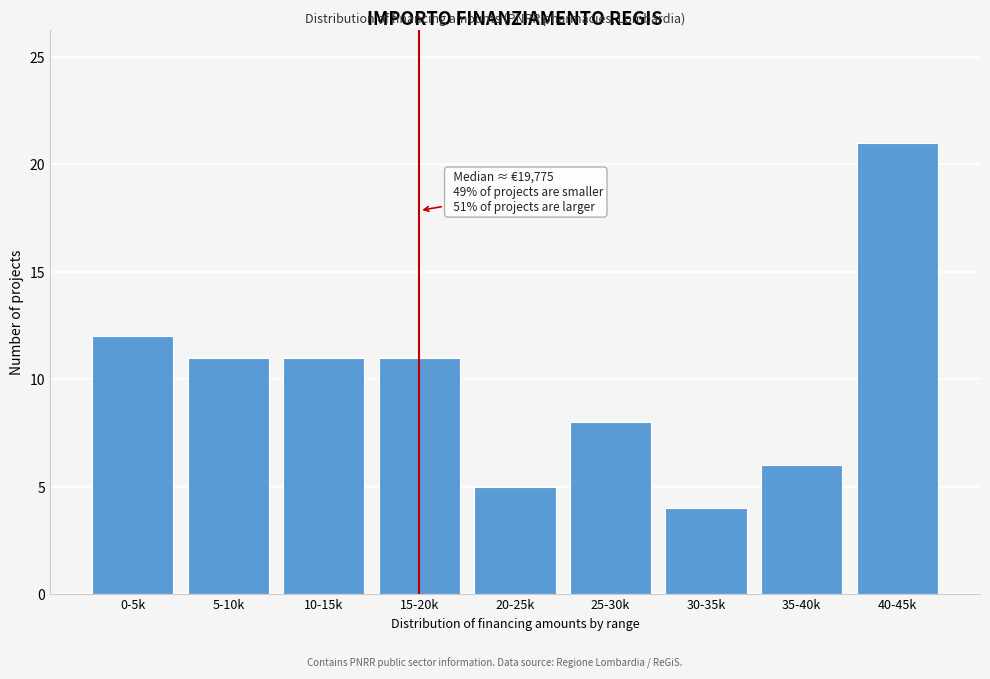

Reading right to left, what are all the values shown in this chart?

21	6	4	8	5	11	11	11	12